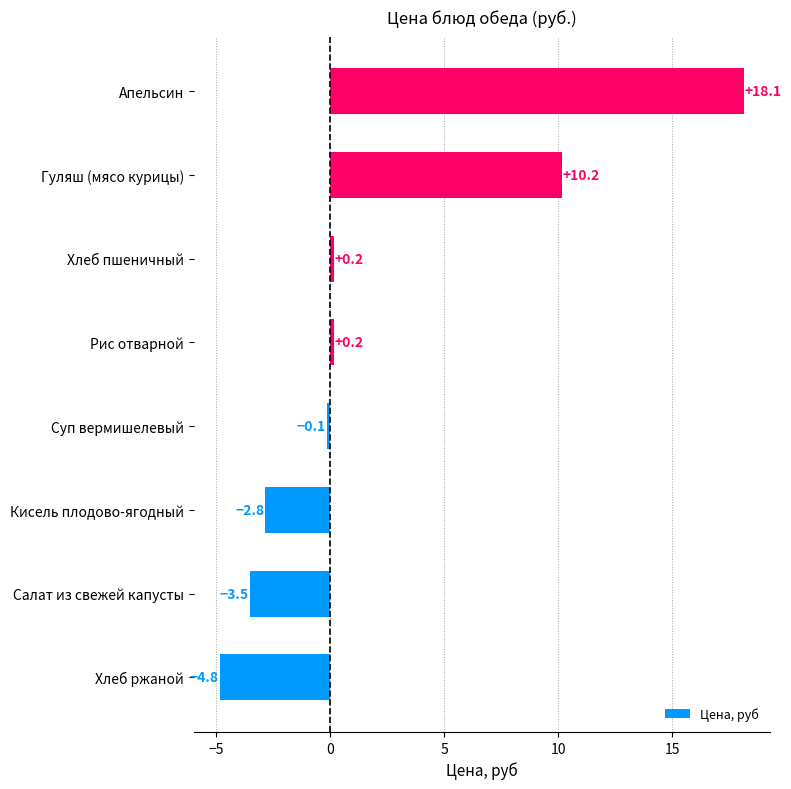

What is the smallest value displayed?

-4.8